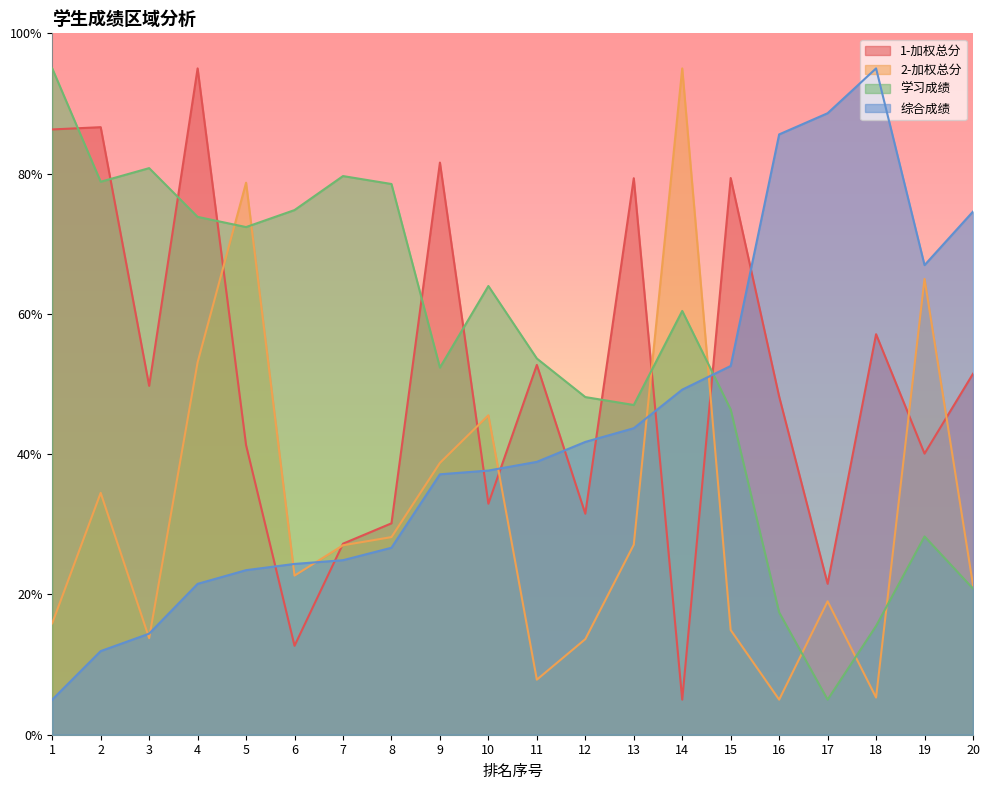

What is the minimum value for 学习成绩?

5.0